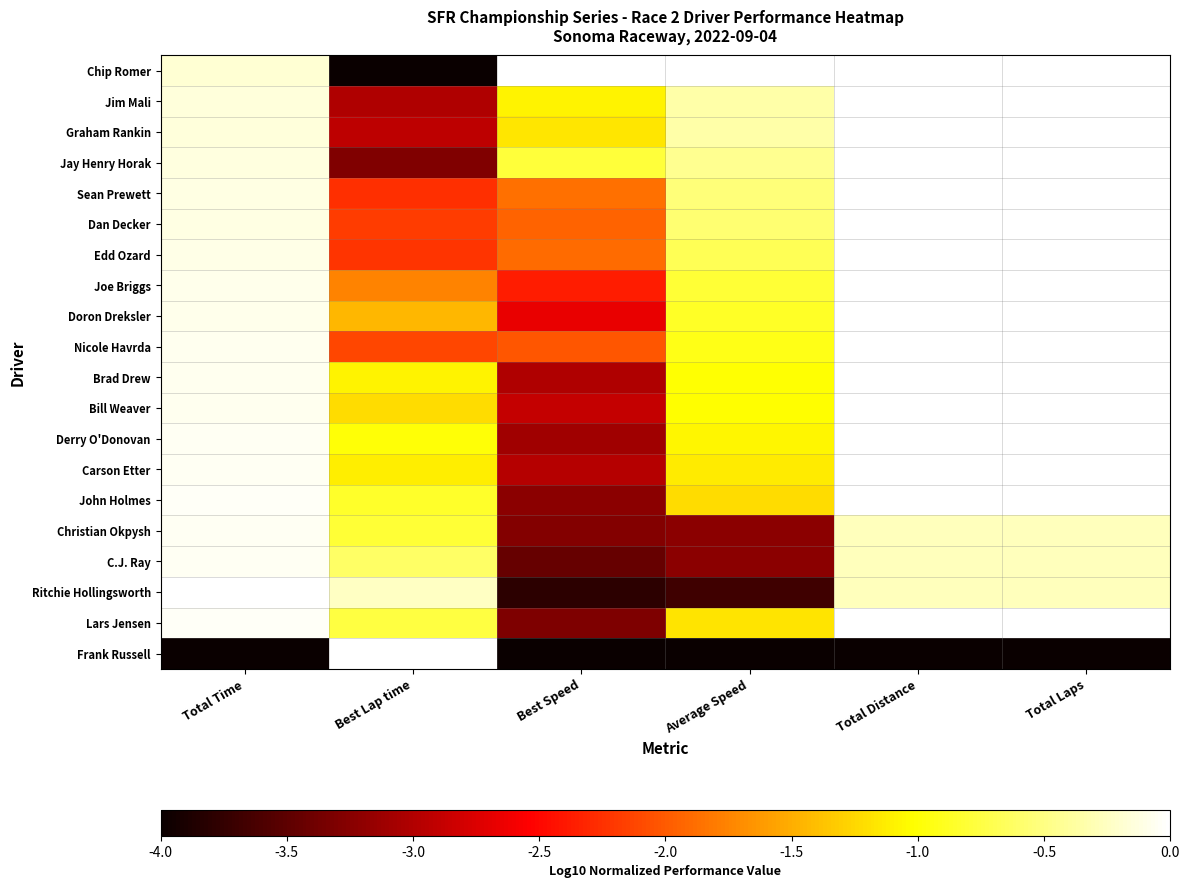

How many distinct data groups are displayed?

20